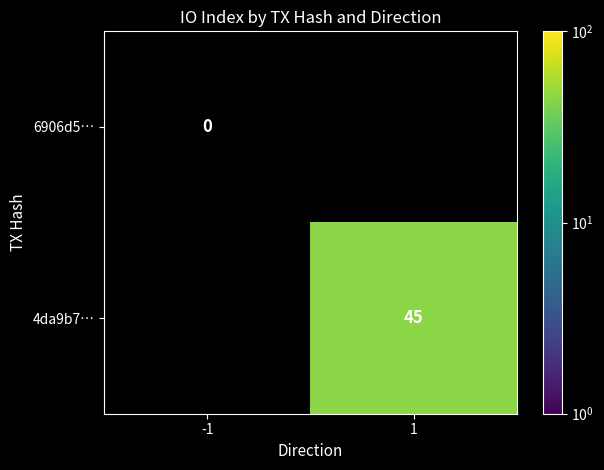

Is it true that 4da9b7… equals 45 at 1?

True